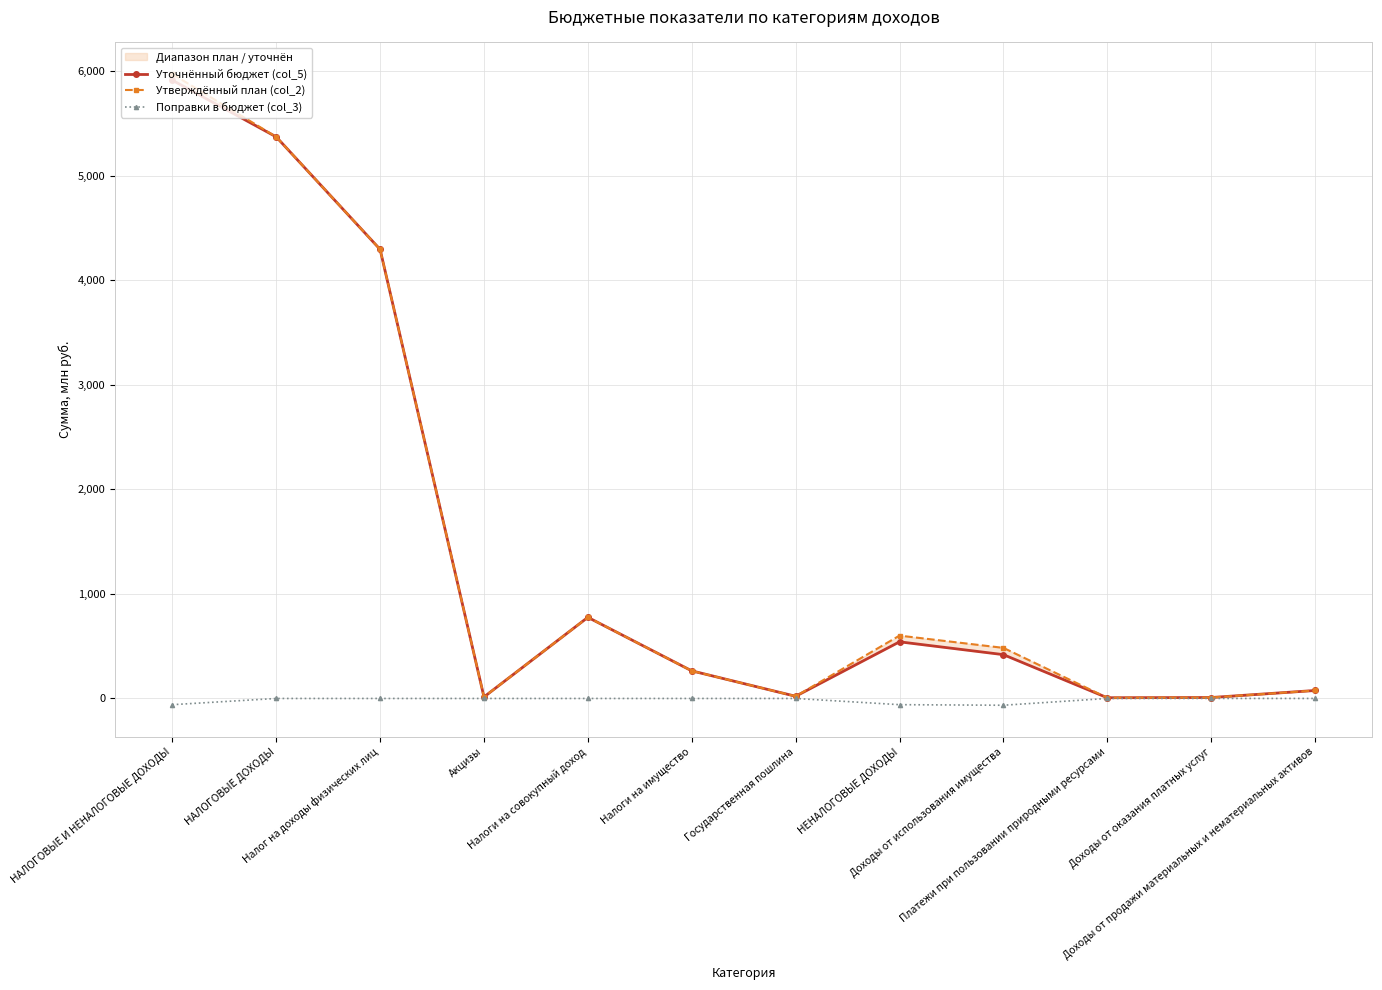

Which series has the largest total across all categories?

Утверждённый план (col_2)